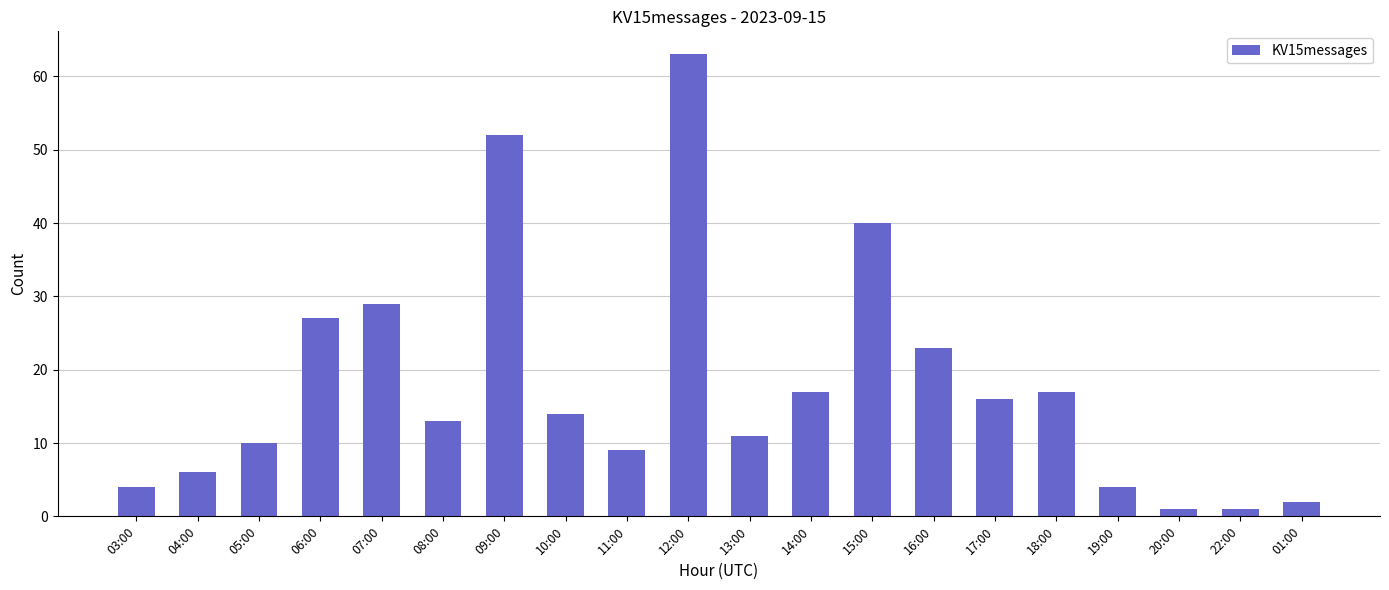

What is the value of the 8th bar from the left?

14